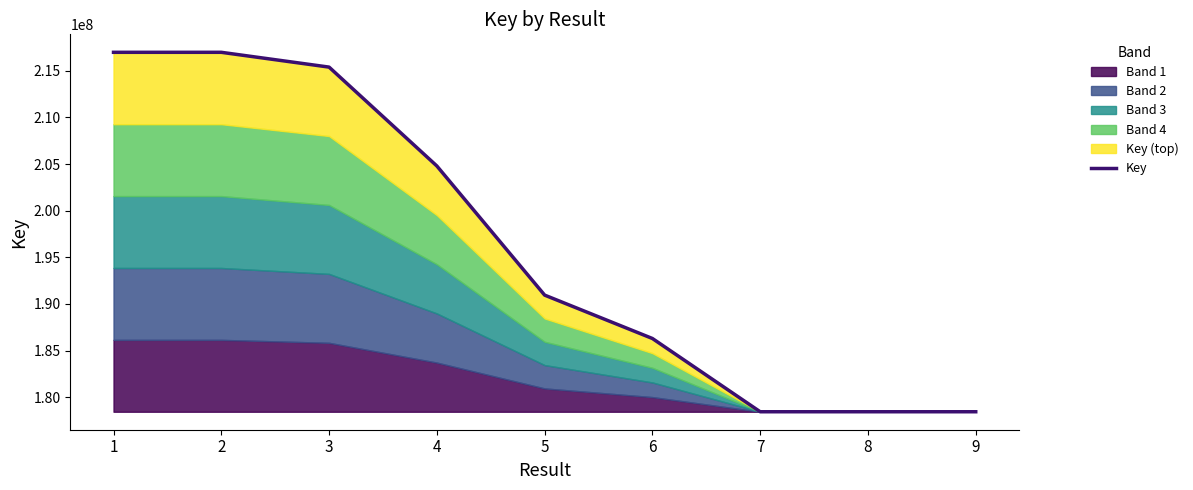

True or false: the data shows 294345657 at 7.

False